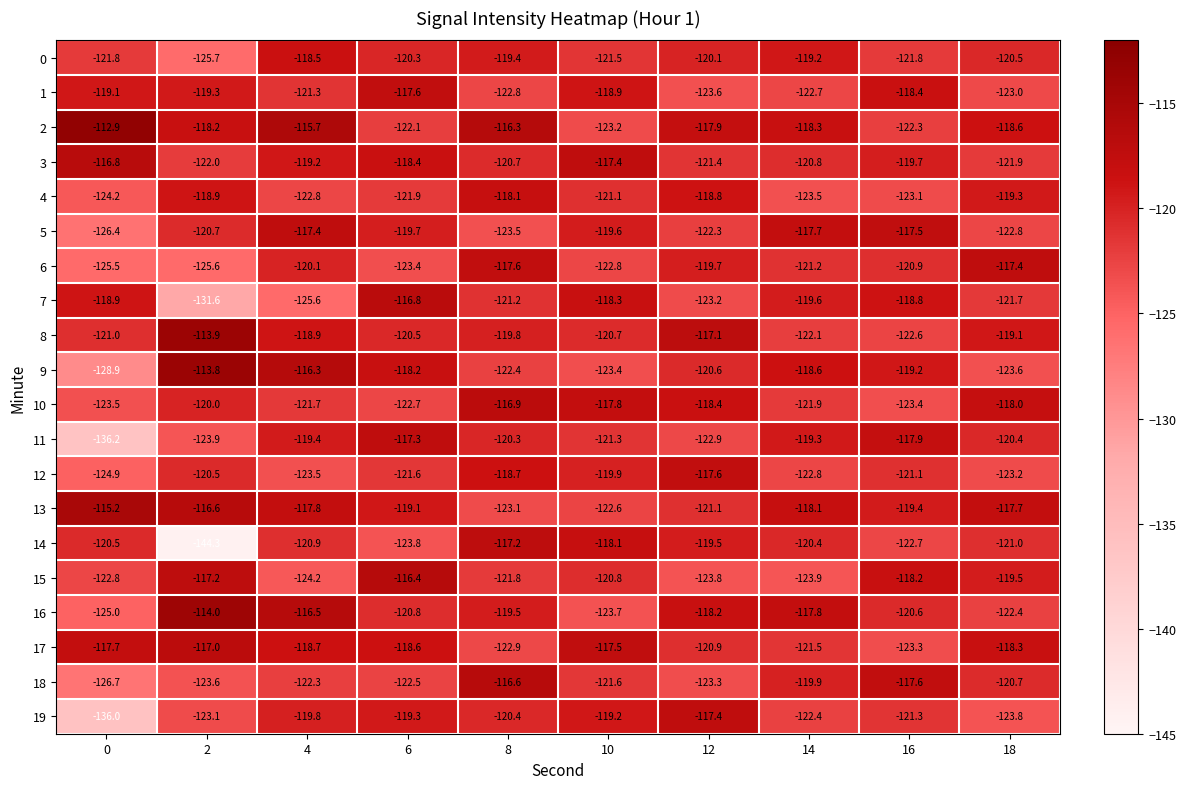

The value of 5 at 14 is -117.7. True or false?

True